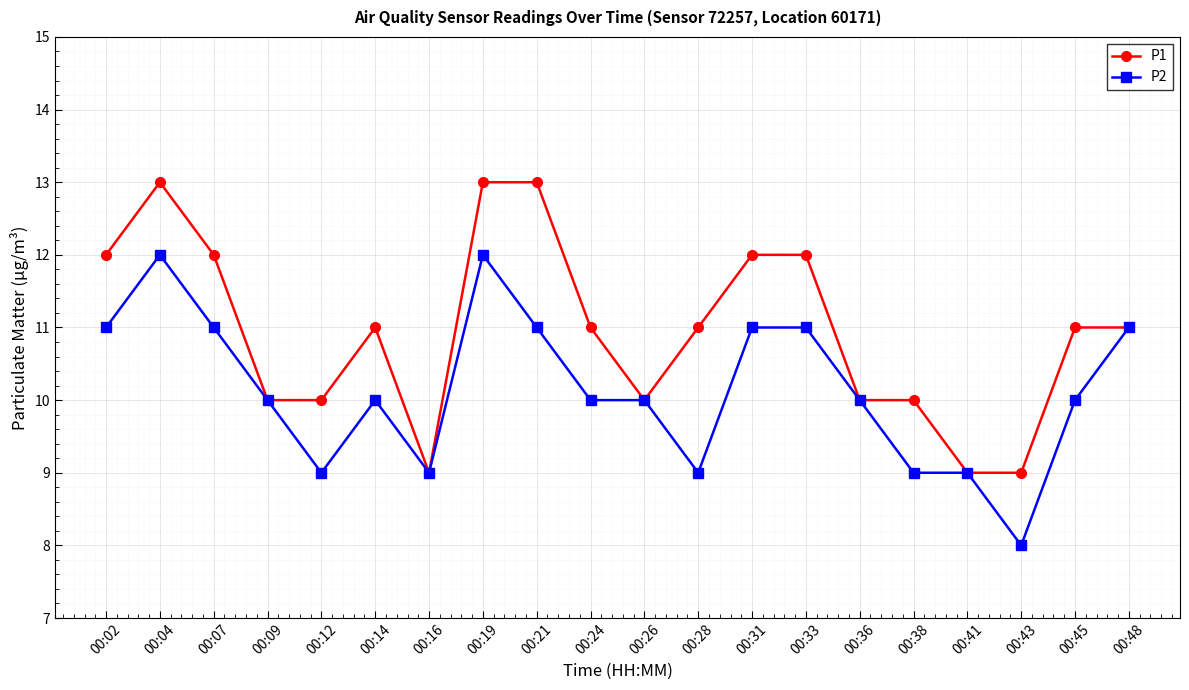

The P1 series shows 8 at 00:21. True or false?

False